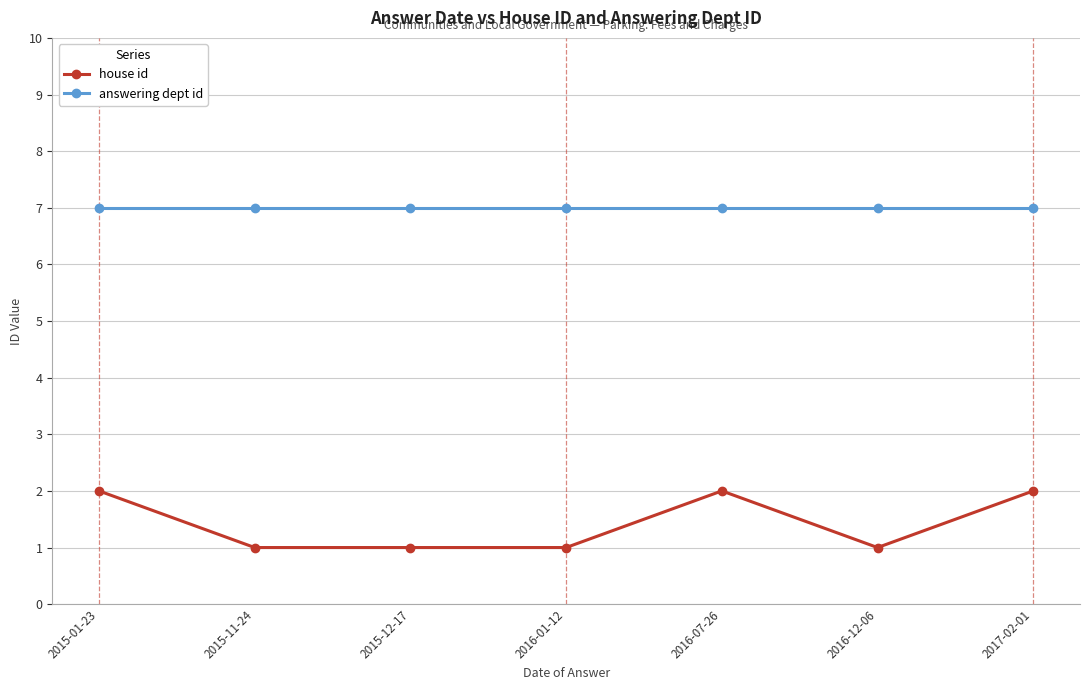

What is the label of the 7th point from the right?

2015-01-23